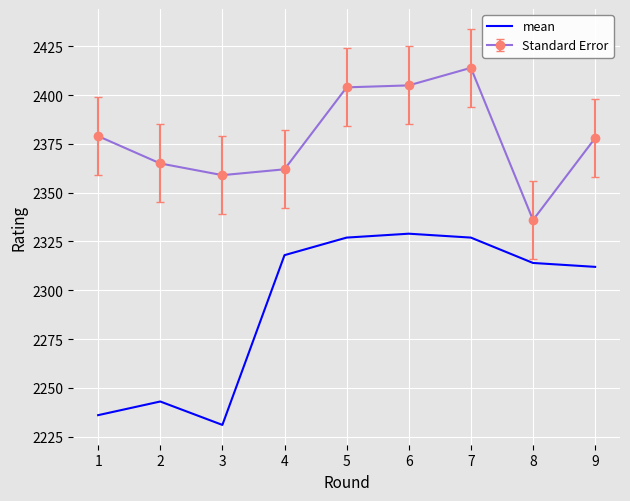

Which series has the largest total across all categories?

Standard Error